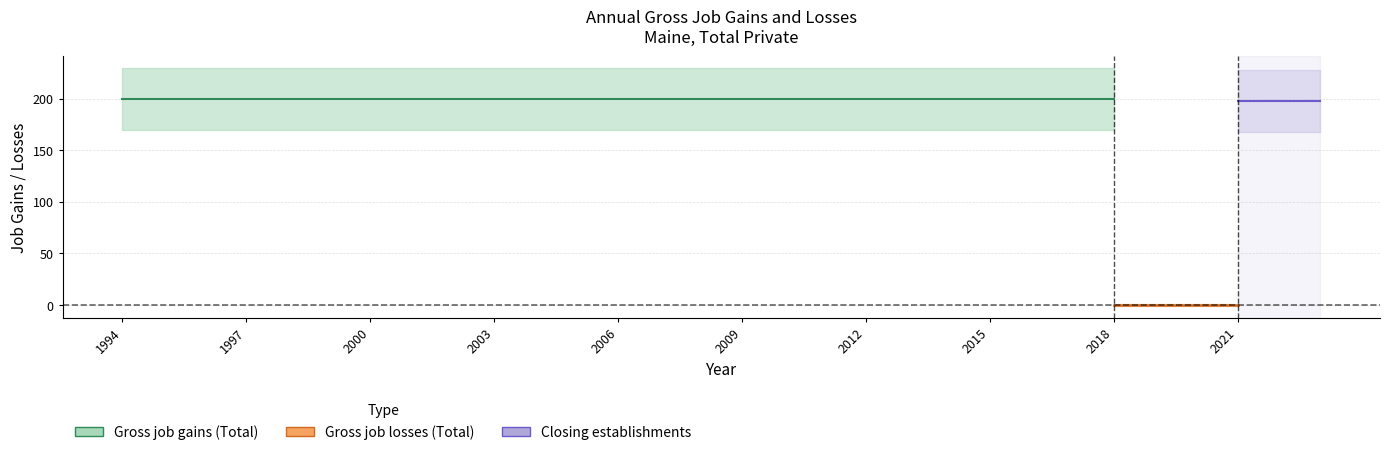

True or false: Gross job losses (Total) has more than 1 interior local peaks.

False